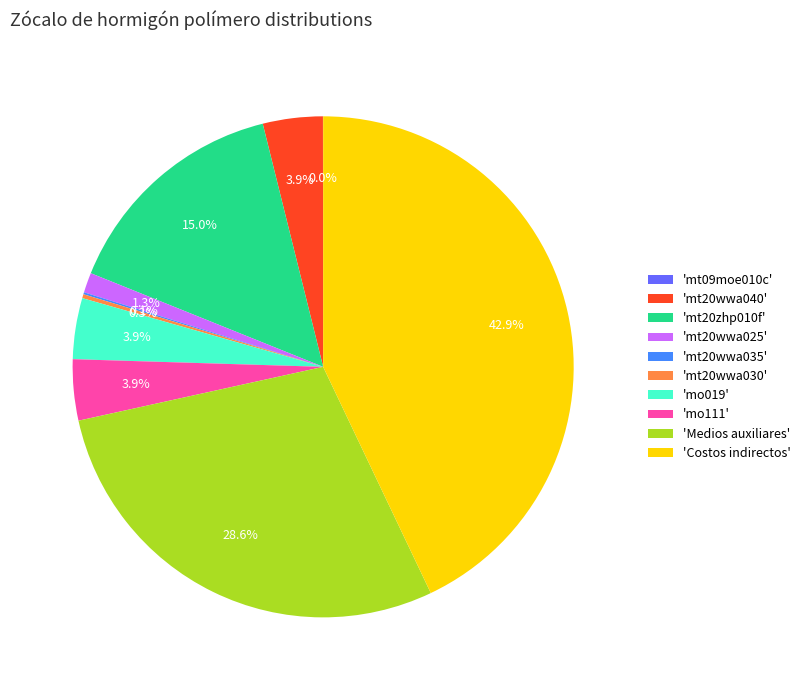

Is there any slice that represents more than half of the pie?

No